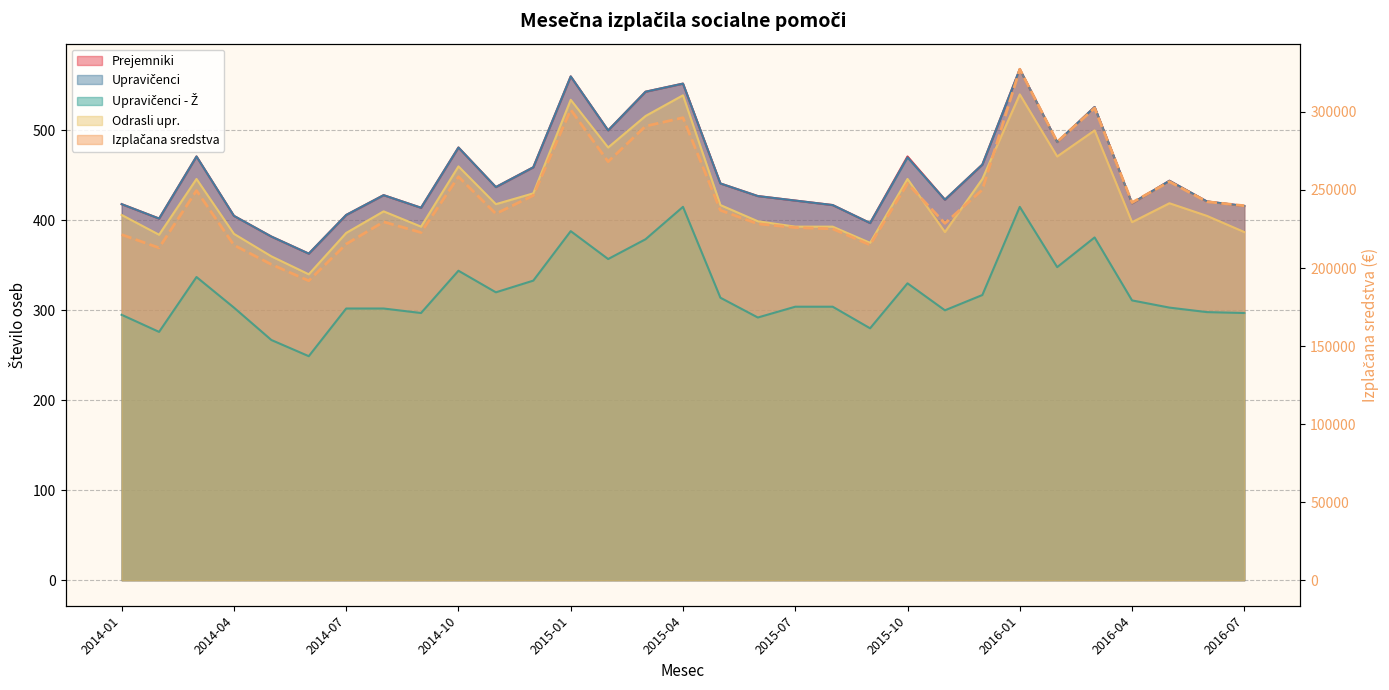

What is the sum of all values?

7611180.7